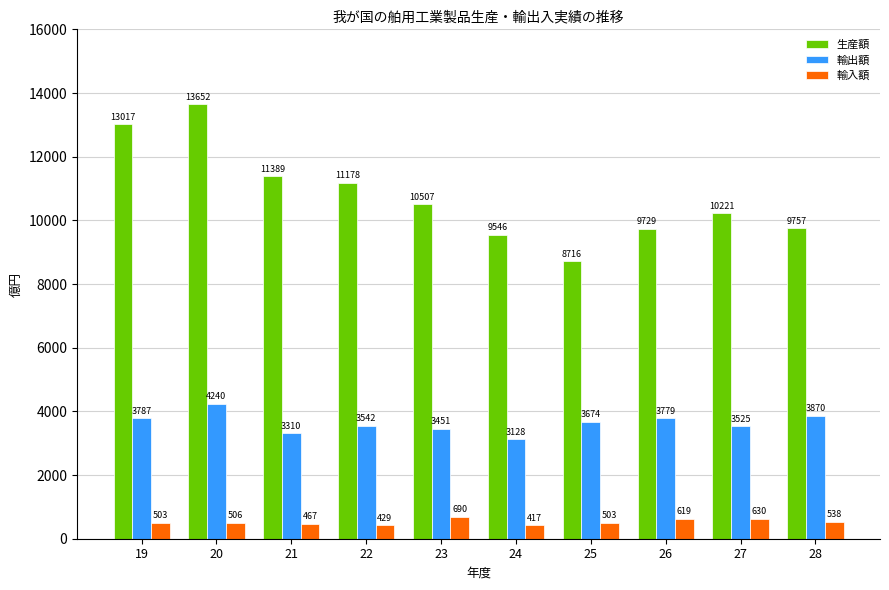

At how many categories does at least one series exceed 12903?

2